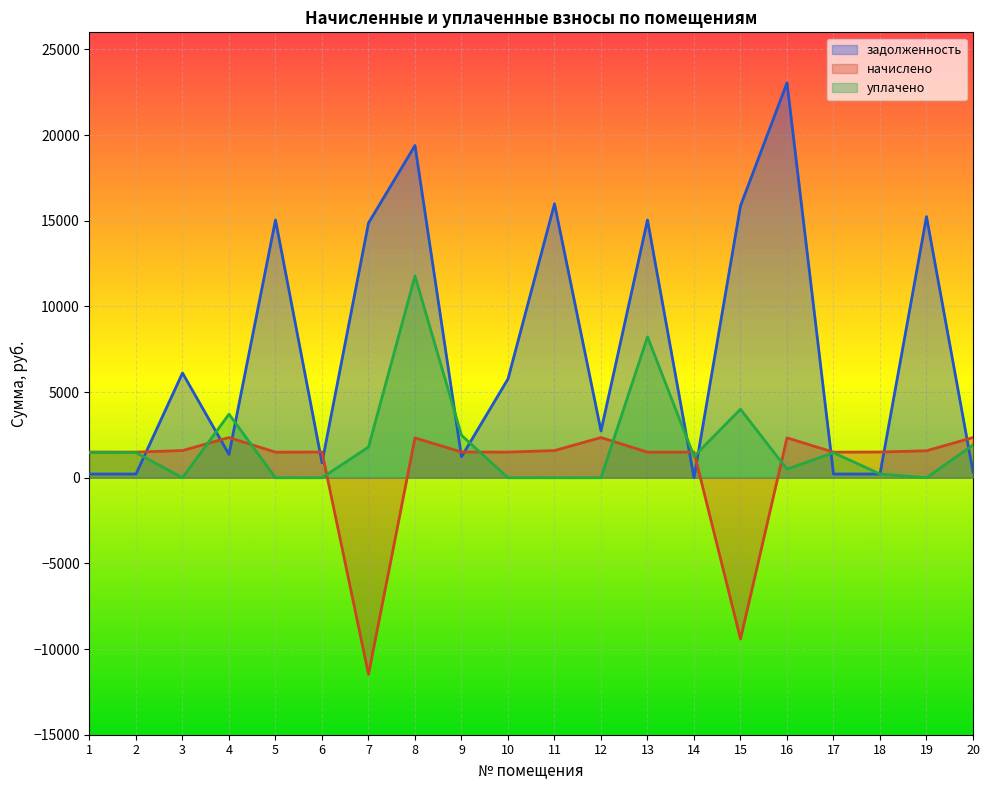

Reading left to right, extract all data points from this chart.

задолженность: 218.3	217.7	6114.6	1363.8	15047.3	873.2	14872.4	19394.3	1225.9	5769.1	15990.2	2730.6	15047.3	0.0	15872.4	23053.8	217.8	218.3	15242.2	339.7
начислено: 1501.5	1497.6	1587.3	2347.8	1493.7	1501.5	-11474.6	2328.3	1501.5	1497.6	1587.3	2347.8	1493.7	1497.6	-9412.2	2328.3	1493.7	1501.5	1575.6	2347.8
уплачено: 1469.5	1465.7	0.0	3711.6	0.0	0.0	1791.0	11778.9	2477.1	0.0	0.0	0.0	8224.0	1247.2	4000.0	500.0	1463.0	218.3	0.0	1905.0